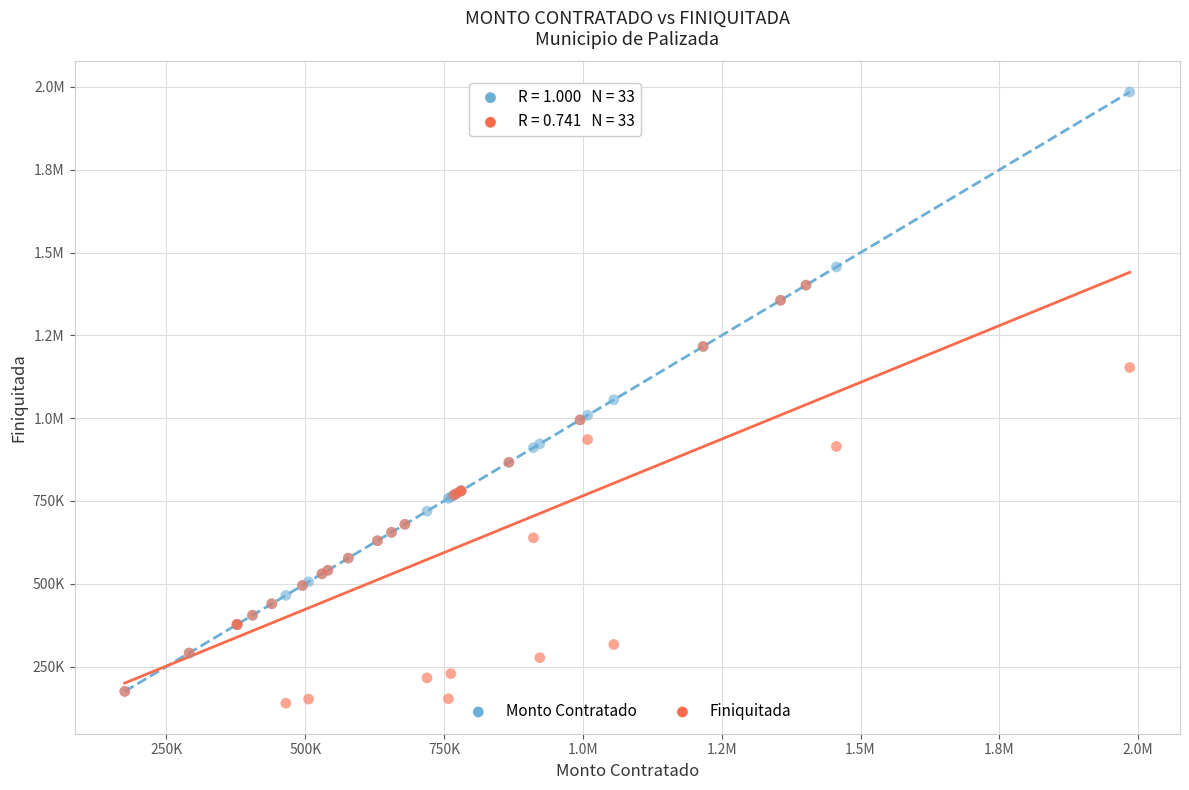

What are all the series names shown in the legend?

Monto Contratado, Finiquitada